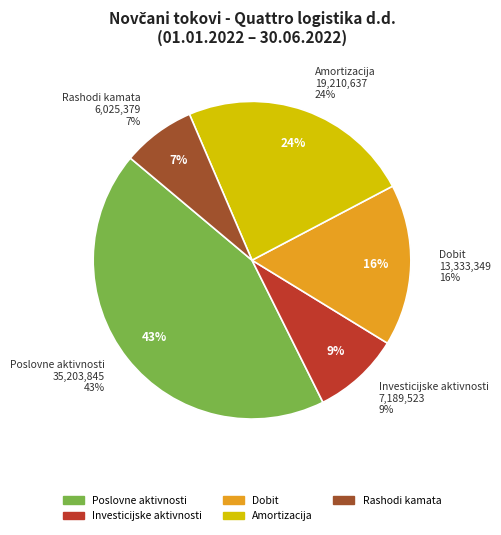

To the nearest percent, what is the difference between the largest and smallest slice percentages?

36%